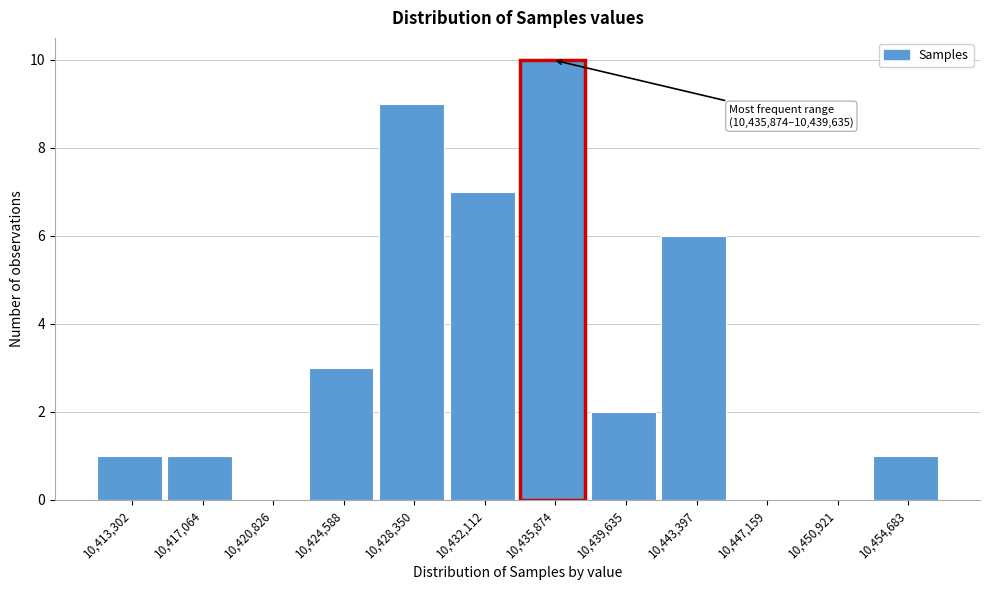

What is the sum of all values?

40